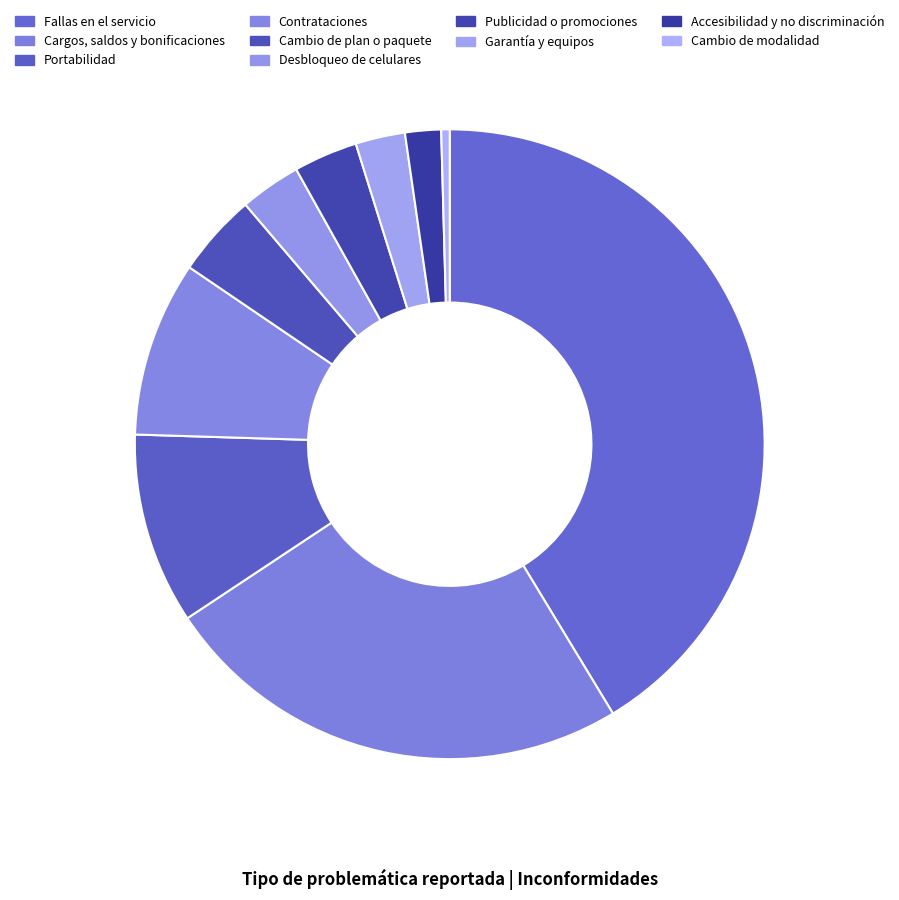

What is the smallest slice in the pie chart?

Cambio de modalidad